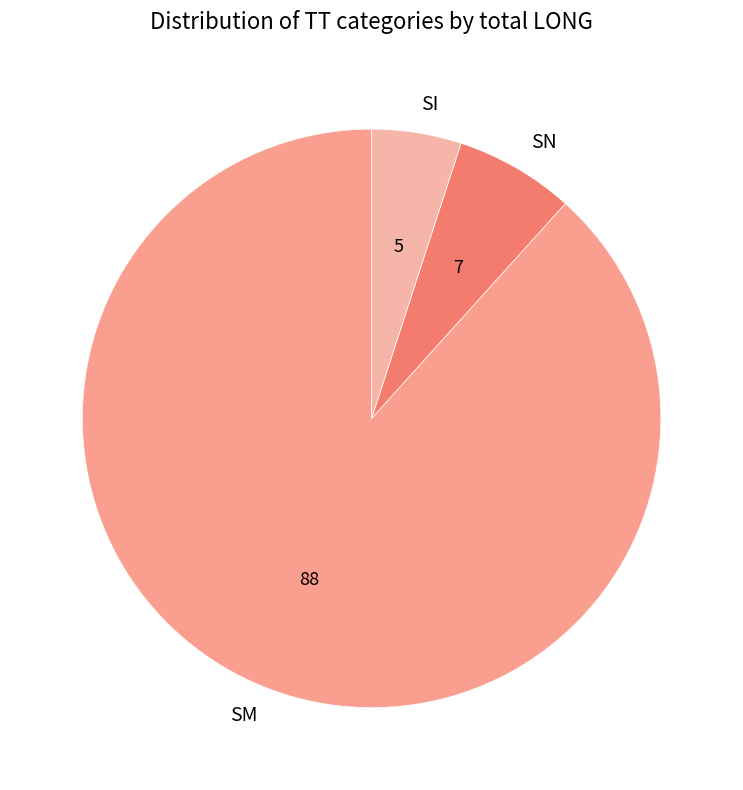

Is SM the majority of the pie?

Yes